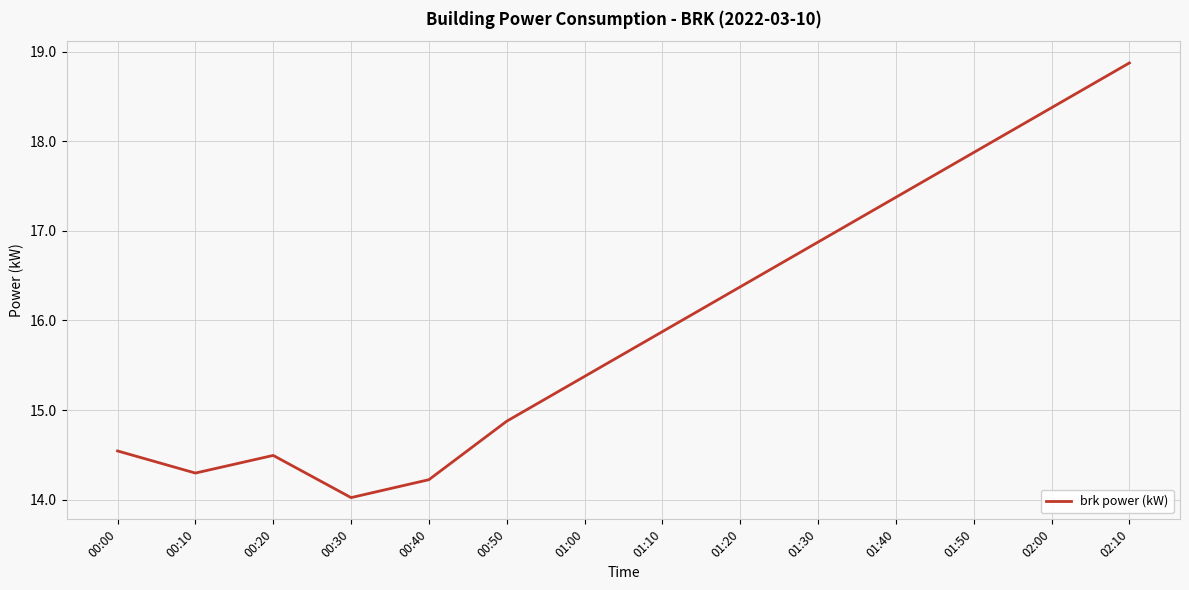

Where is the first local minimum?

00:10